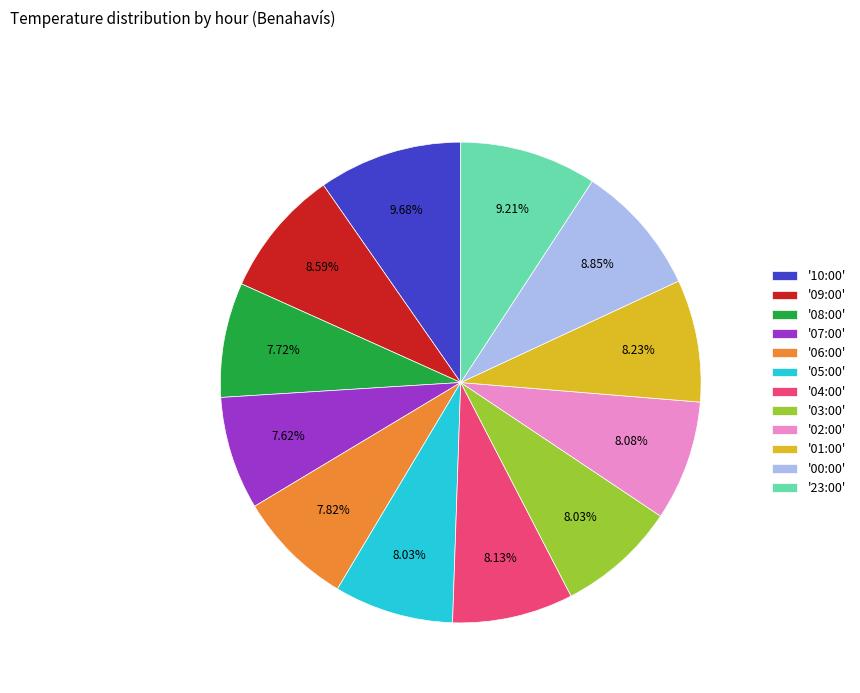

How many slices are in this pie chart?

12